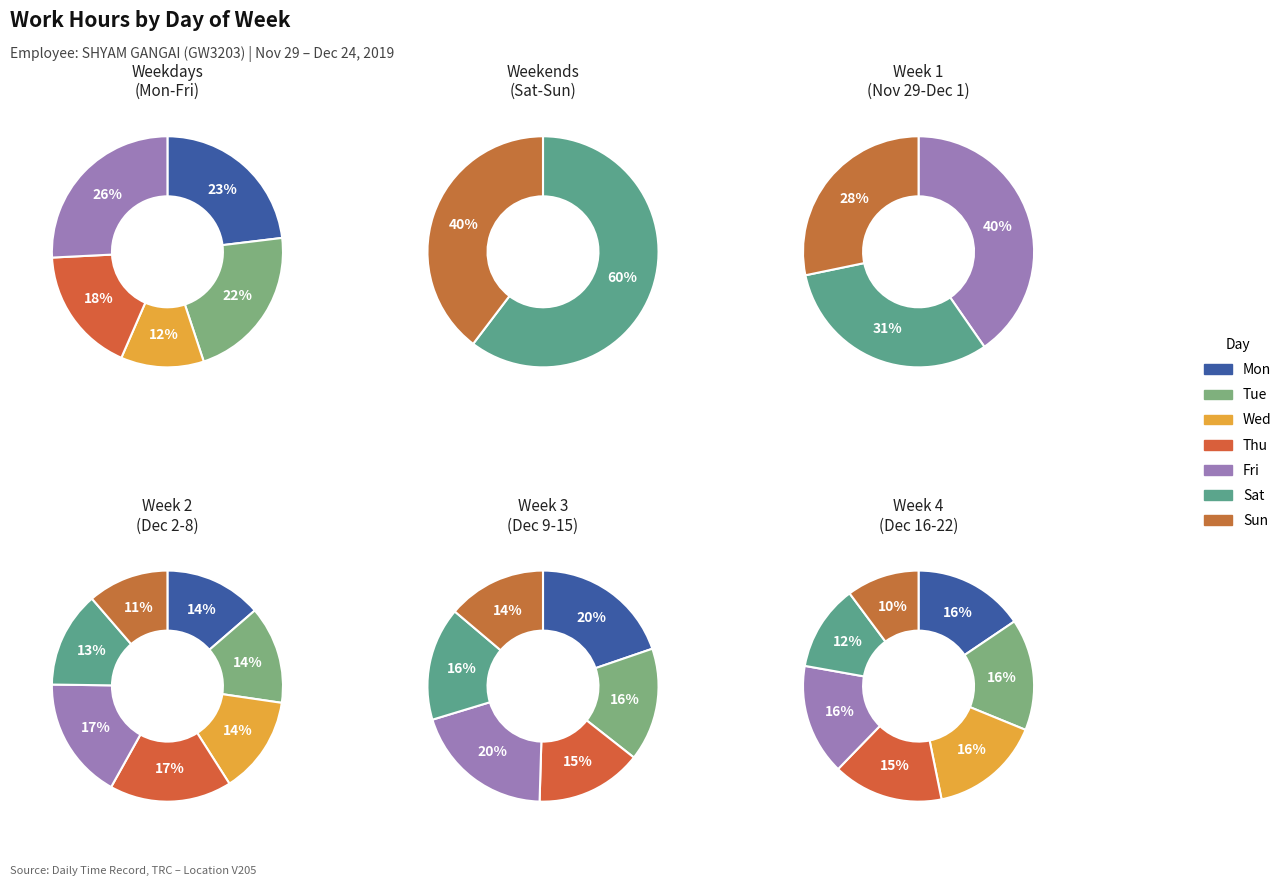

To the nearest percent, what percentage of the pie is Sun?

12%